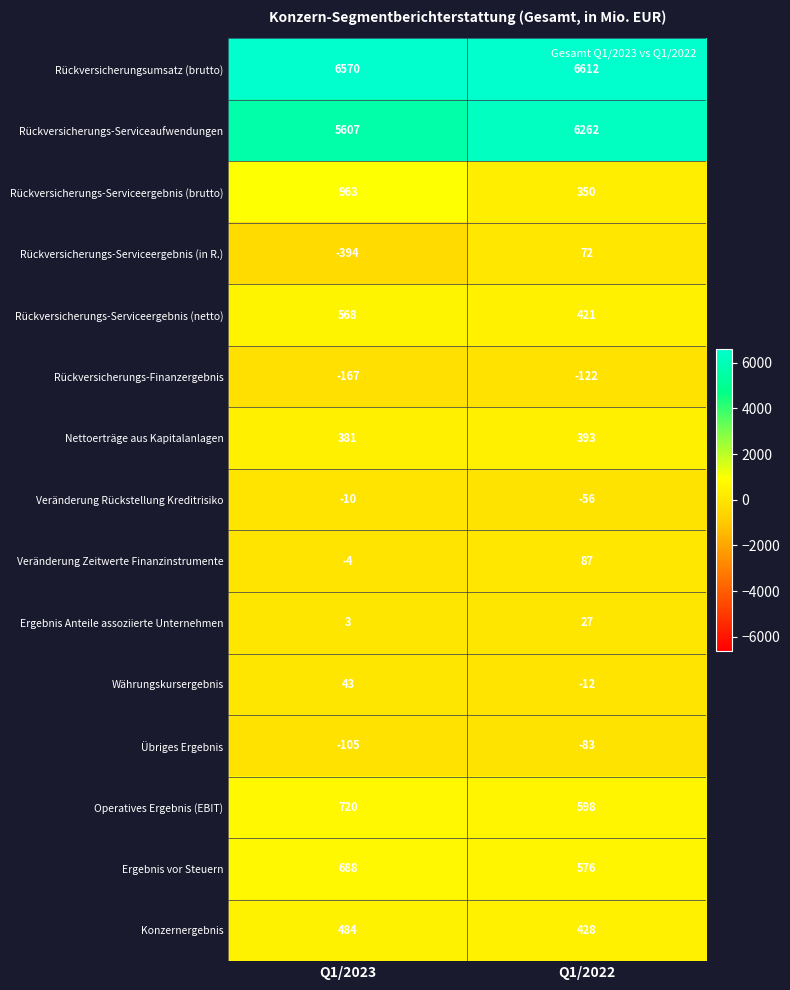

The Ergebnis vor Steuern series shows 688 at Q1/2023. True or false?

True